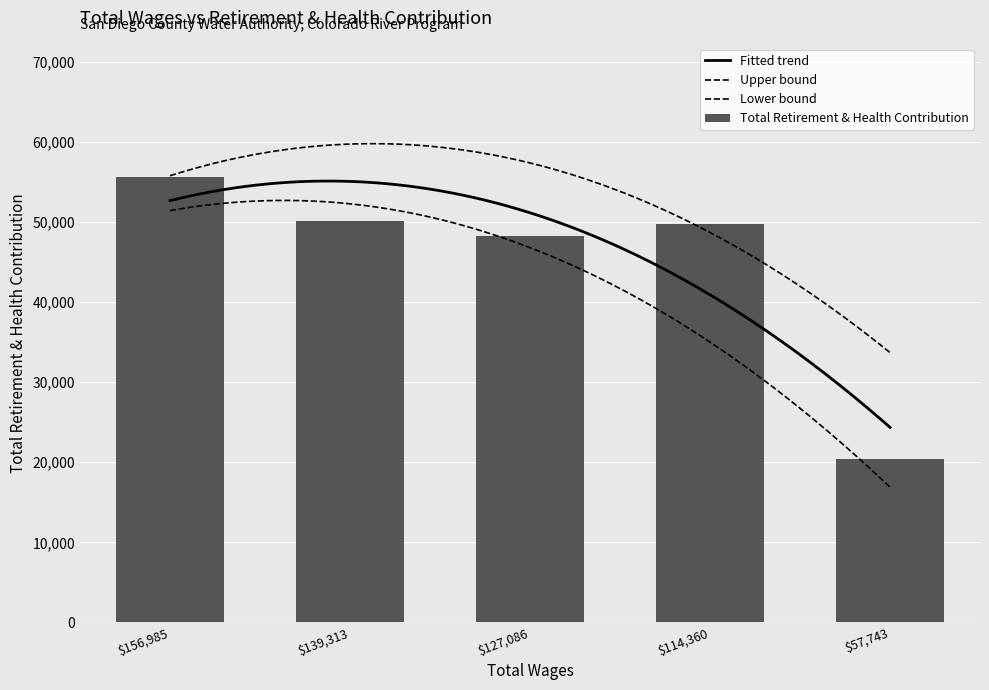

Reading right to left, list all the values displayed in this chart.

57743.0=20447	114360.0=49674	127086.0=48245	139313.0=50125	156985.0=55592